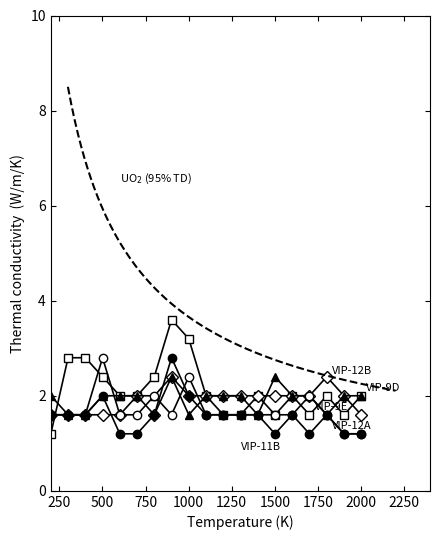

In VIP-12A, how many points are higher than both neighbors (excluding endpoints)?

2